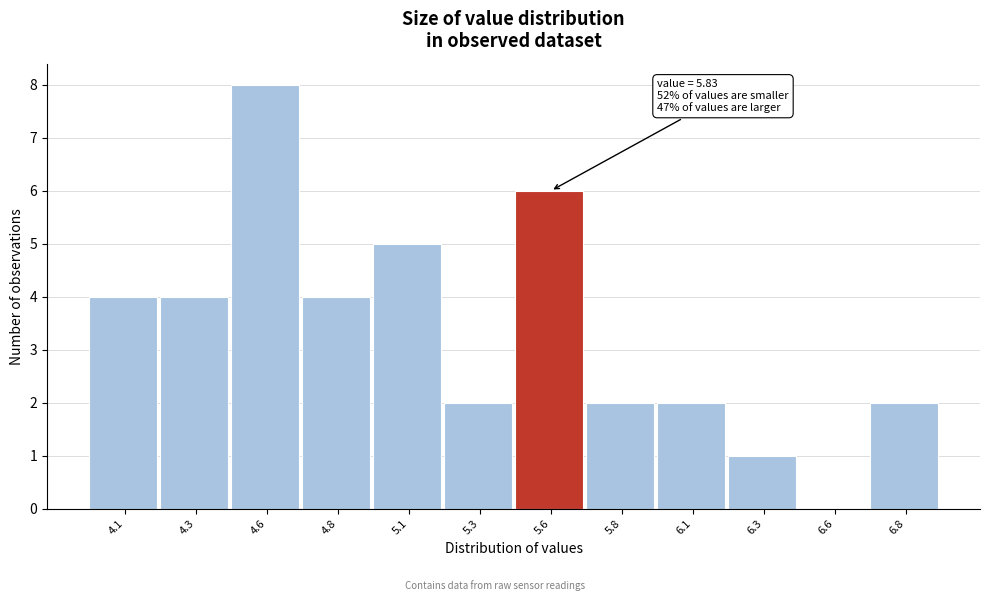

Reading left to right, extract all data points from this chart.

4.1=4	4.3=4	4.6=8	4.8=4	5.1=5	5.3=2	5.6=6	5.8=2	6.1=2	6.3=1	6.6=0	6.8=2